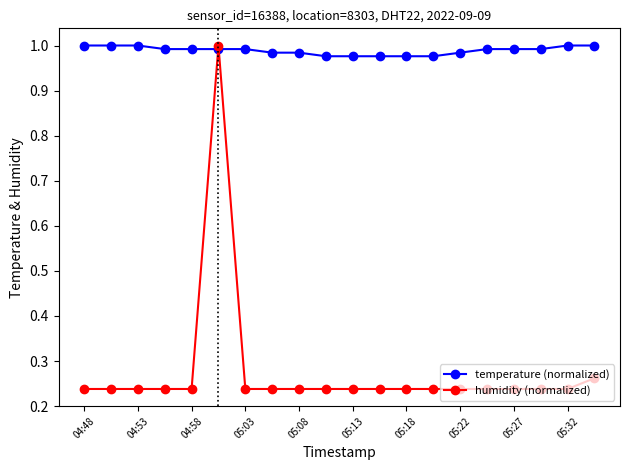

True or false: humidity (normalized) has more than 0 points higher than both neighbors.

True